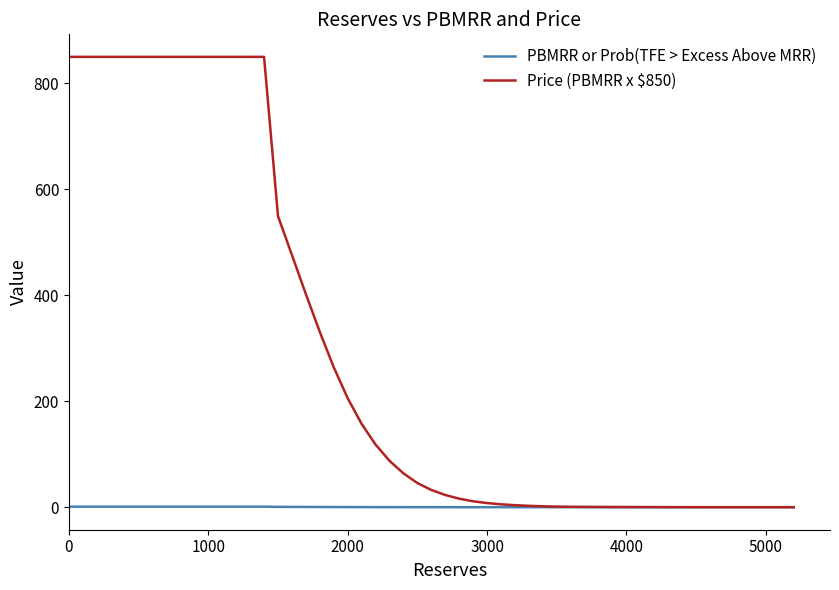

List the series in order of their overall mean, highest first.

Price (PBMRR x $850), PBMRR or Prob(TFE > Excess Above MRR)